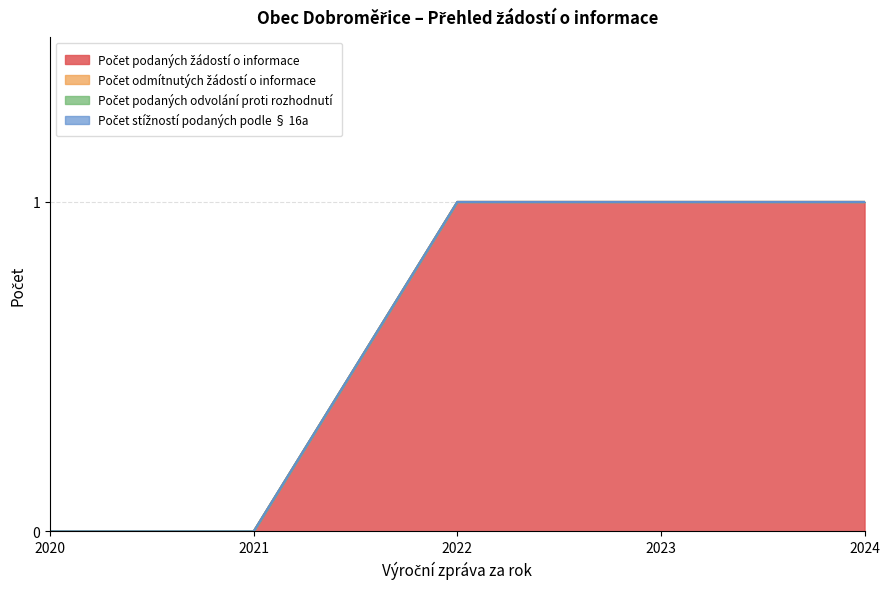

True or false: Počet odmítnutých žádostí o informace has a value of 0 at 2024.

True